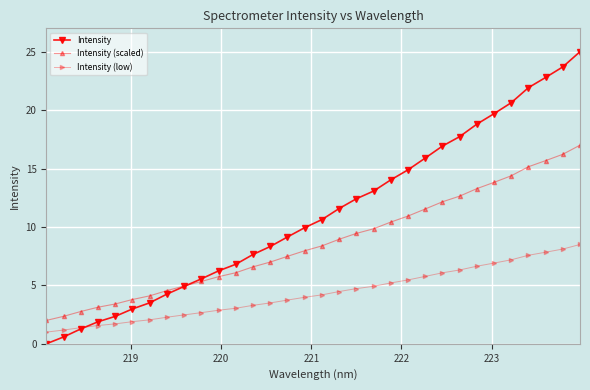

What is the value of the Intensity (low) point at the 25th from the left?

6.3